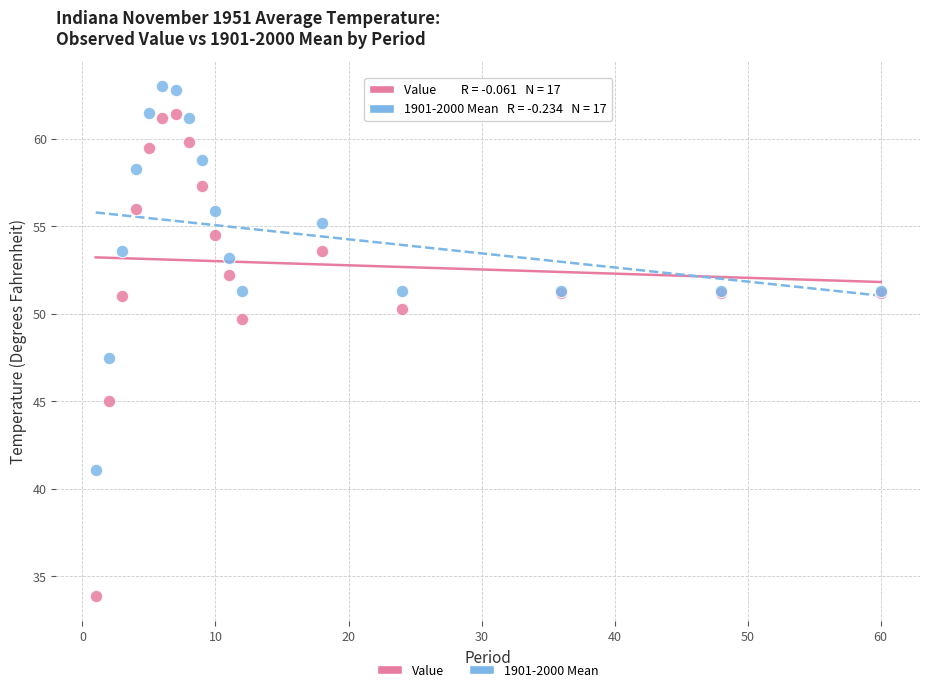

In the Value series, what Y value is closest to 47?

45.0